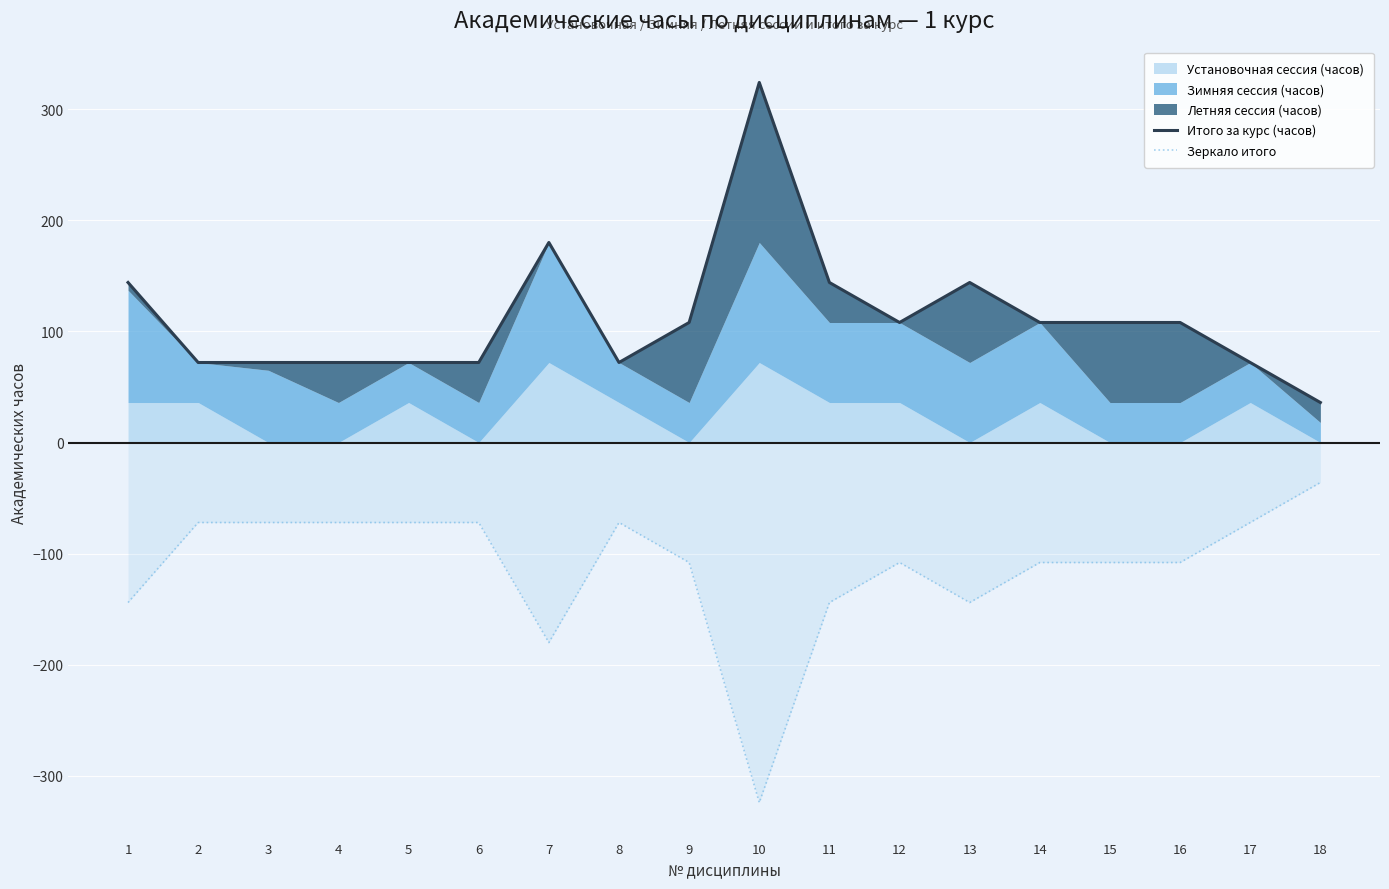

Is the value of Итого за курс (часов) at 9 greater than the value of Зеркало итого at 7?

Yes